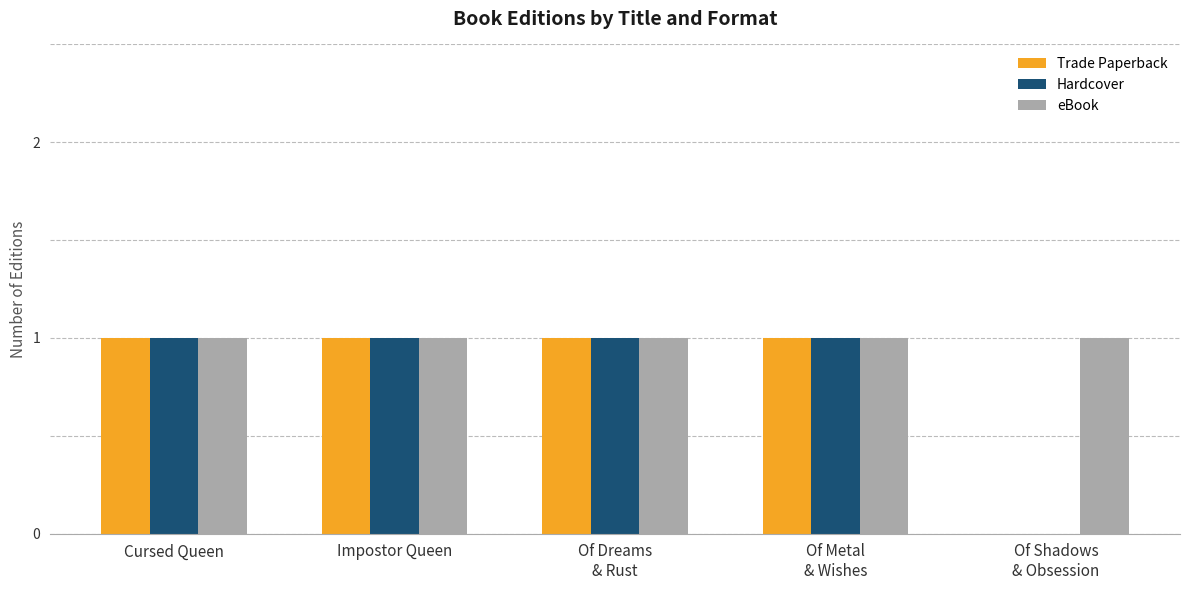

What is the total value across all series at Of Dreams
& Rust?

3